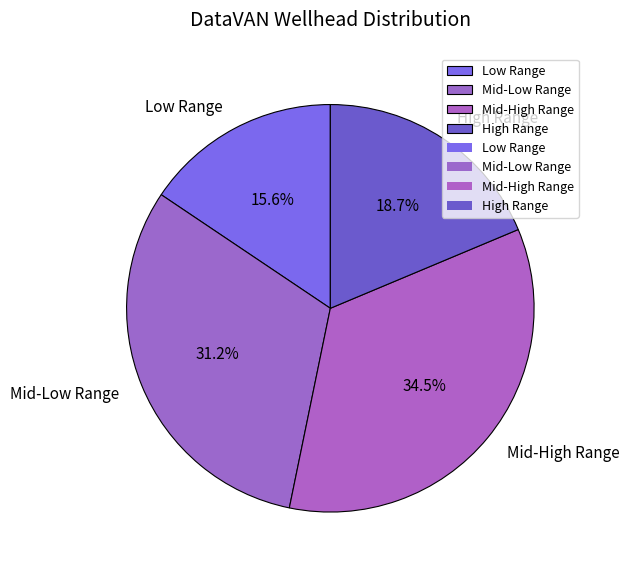

Which has a higher value, High Range or Low Range?

High Range